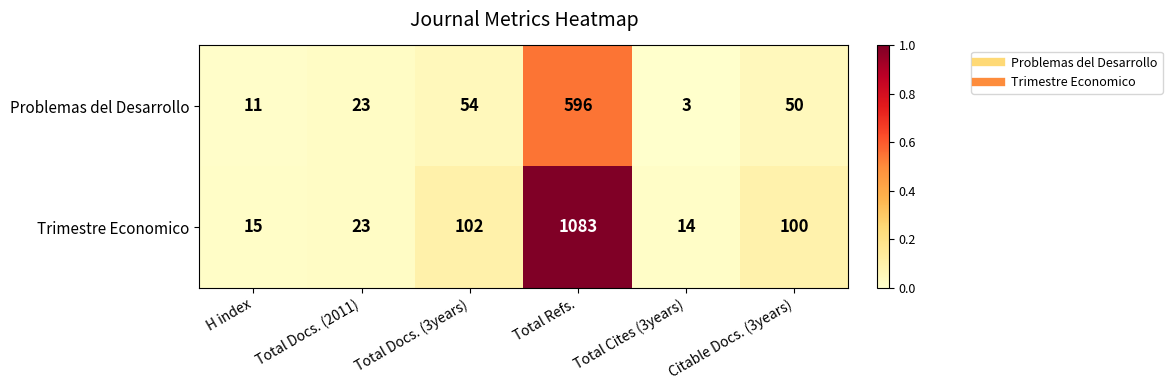

Count the number of categories in the chart.

6